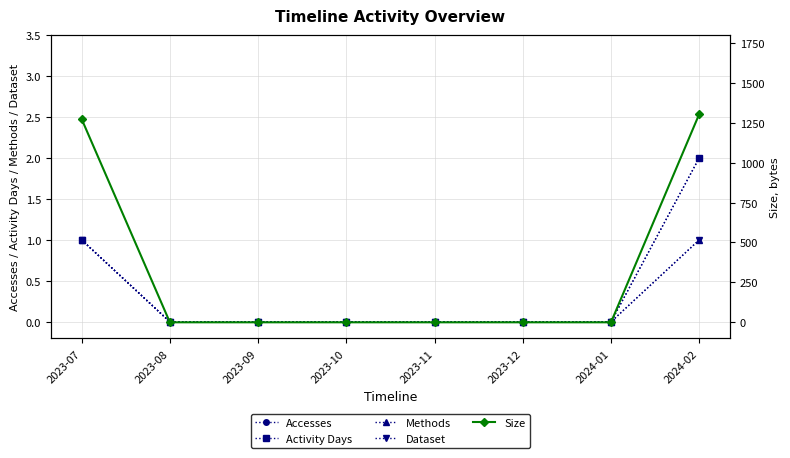

List the labels in order of Size value, largest first.

2024-02, 2023-07, 2023-08, 2023-09, 2023-10, 2023-11, 2023-12, 2024-01